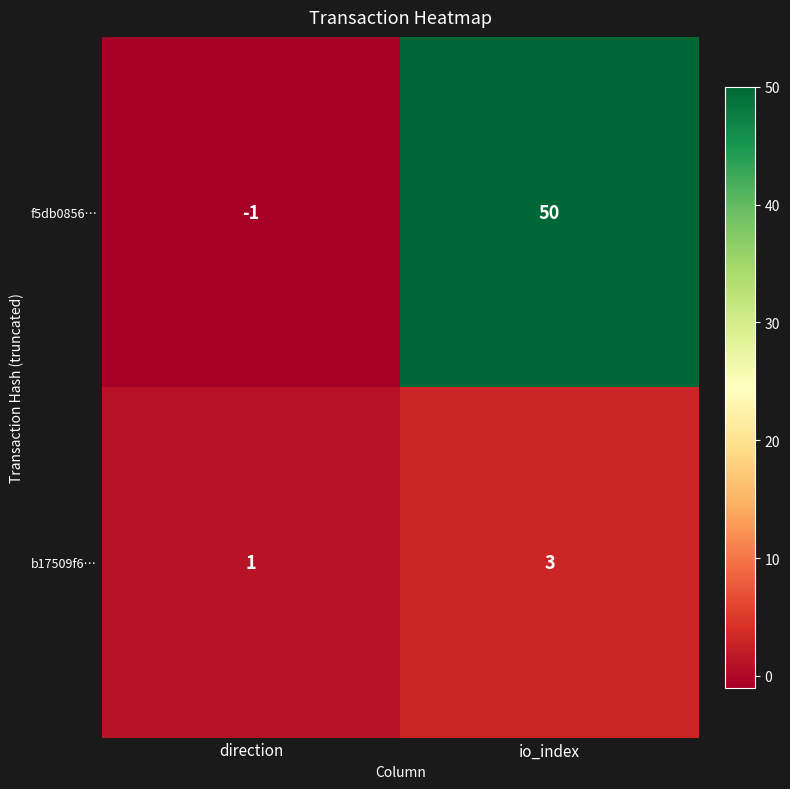

At which category does the chart reach its peak across all series?

io_index